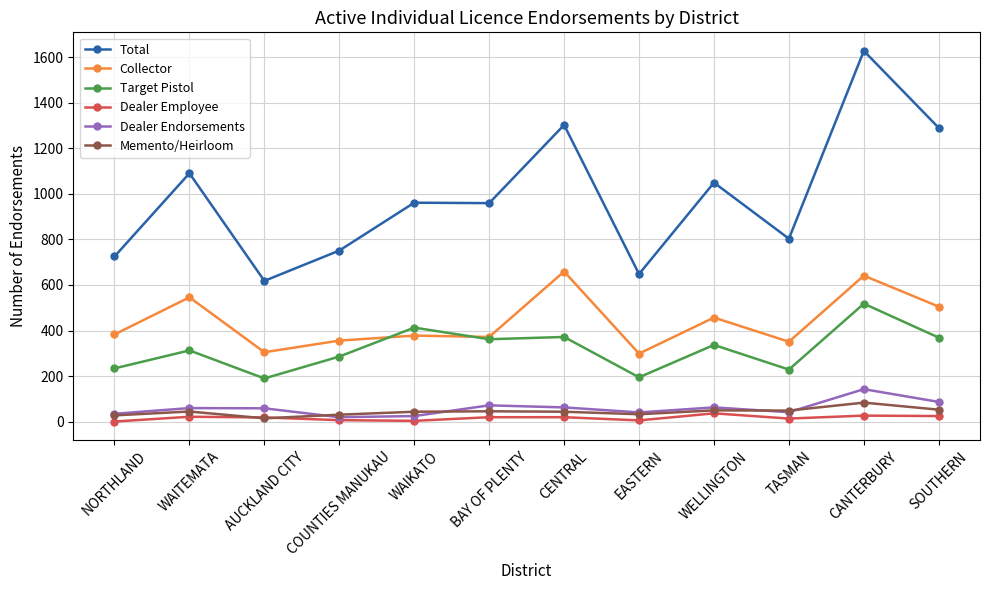

True or false: Total and Target Pistol cross at least once.

False